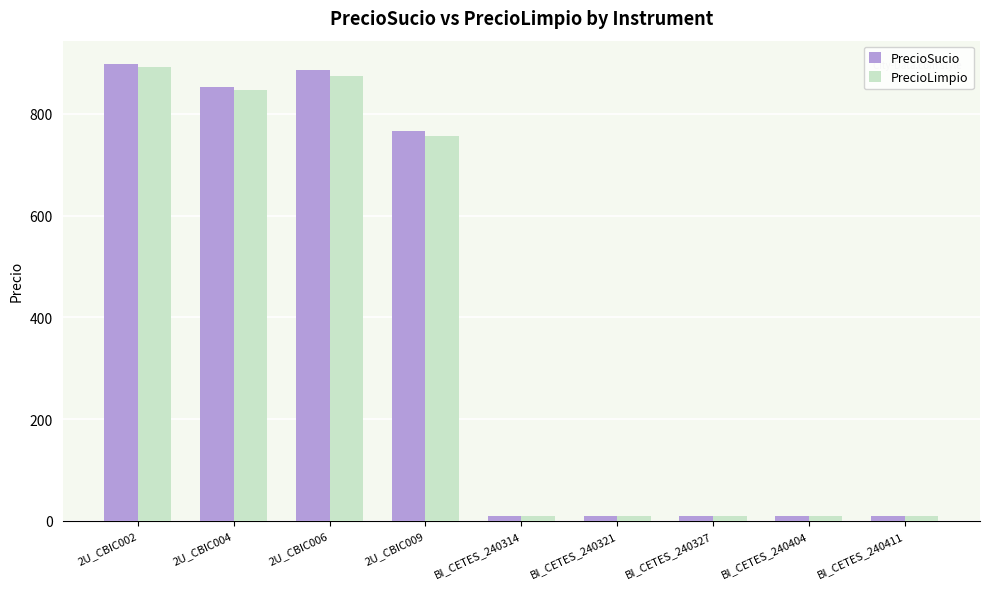

How many distinct data groups are displayed?

2